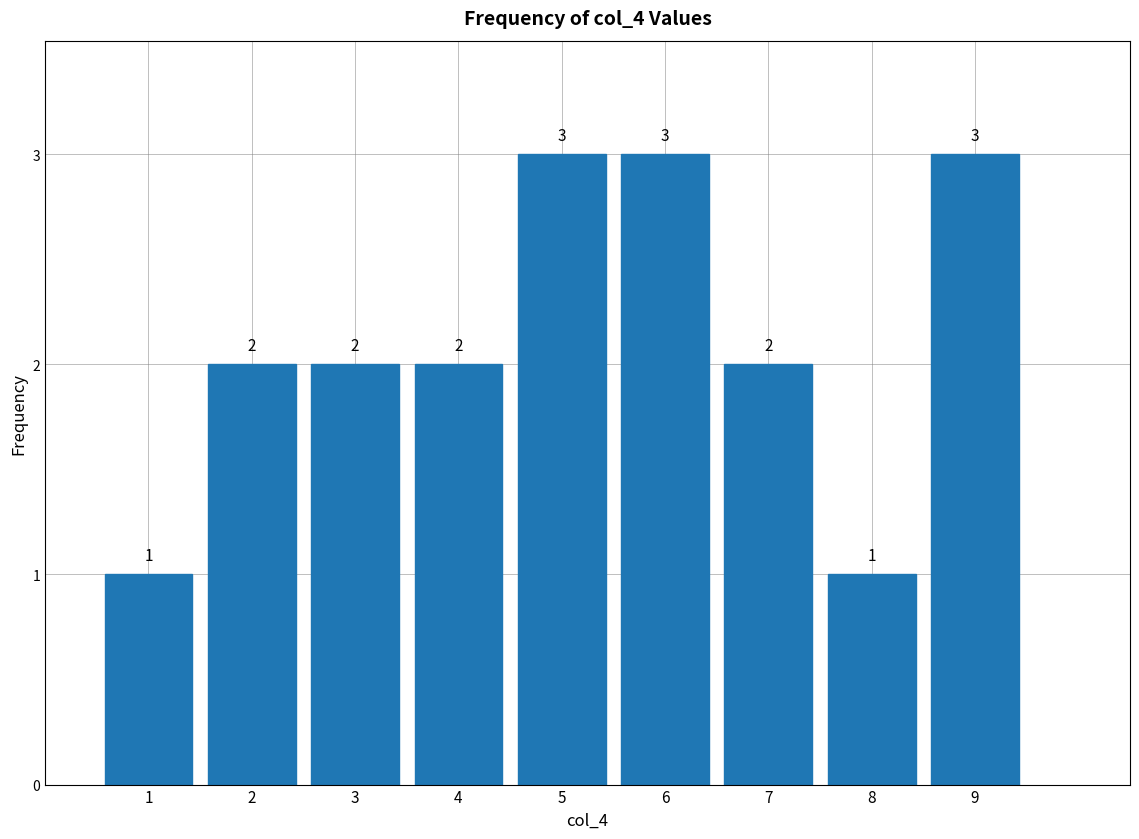

How tall is the bar that spans 5.5 to 6.5 on the x-axis?

3